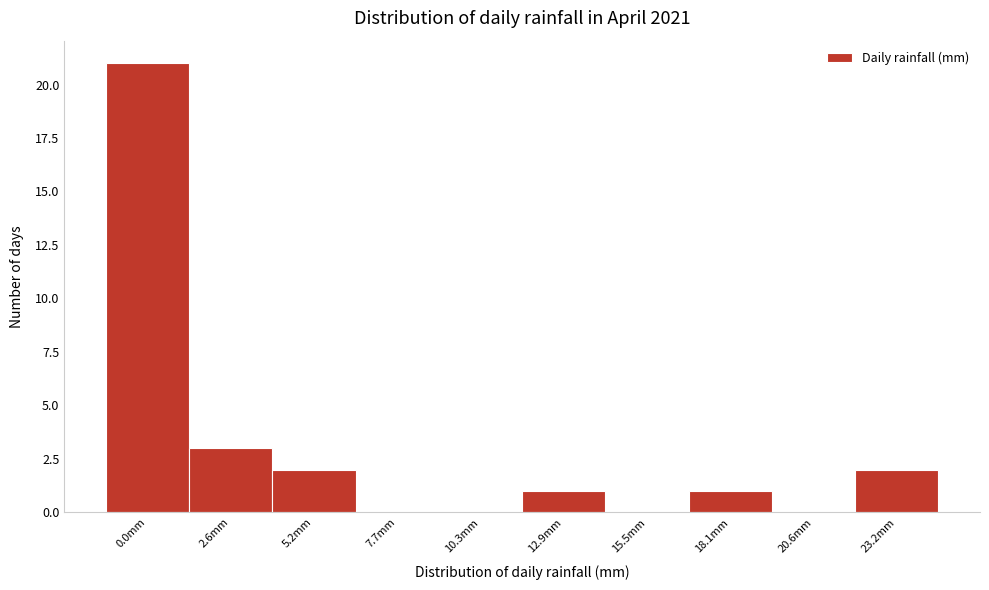

Reading left to right, list all the values displayed in this chart.

0.0mm=21	2.6mm=3	5.2mm=2	7.7mm=0	10.3mm=0	12.9mm=1	15.5mm=0	18.1mm=1	20.6mm=0	23.2mm=2